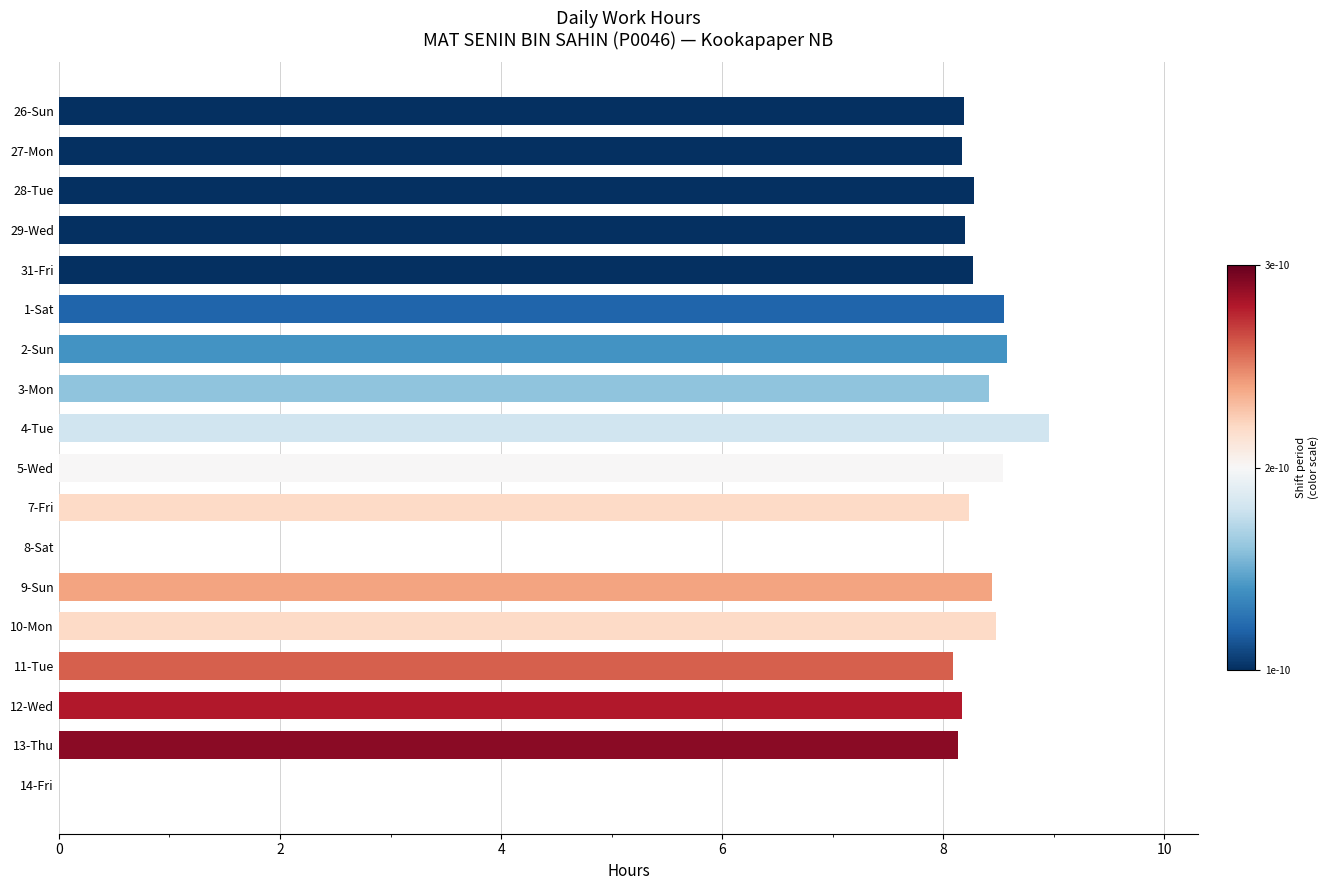

Which category has the highest value across all series?

4-Tue